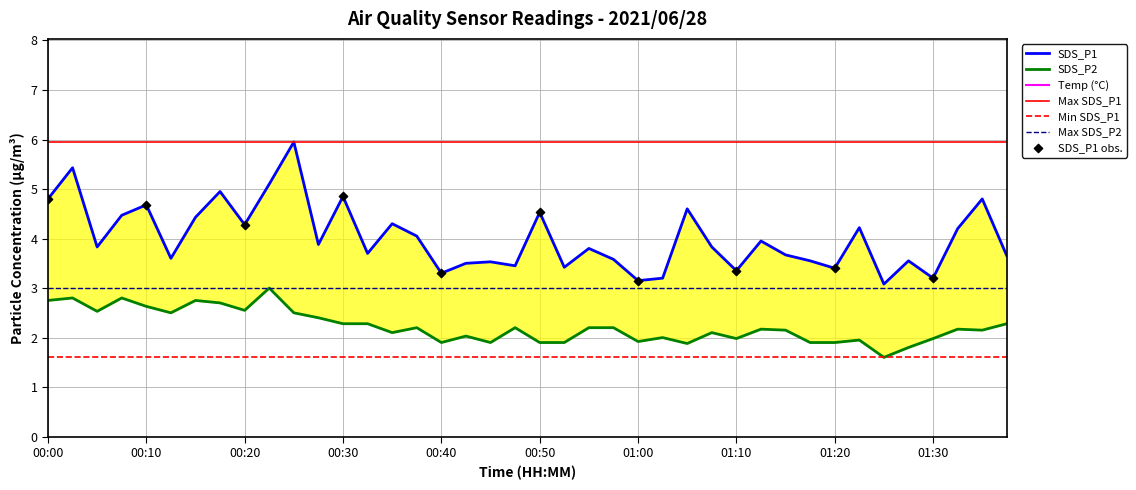

What is the total value across all series at 01:35?

28.3